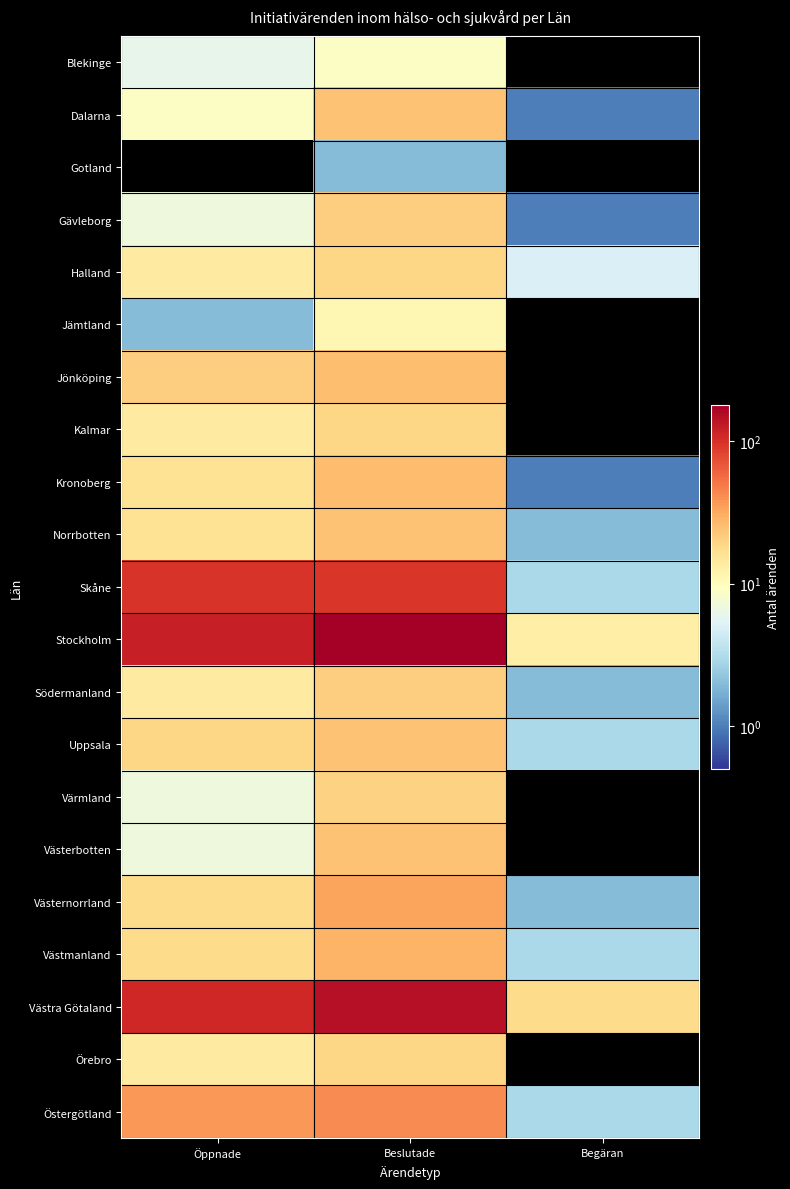

At how many categories does at least one series exceed 64?

2